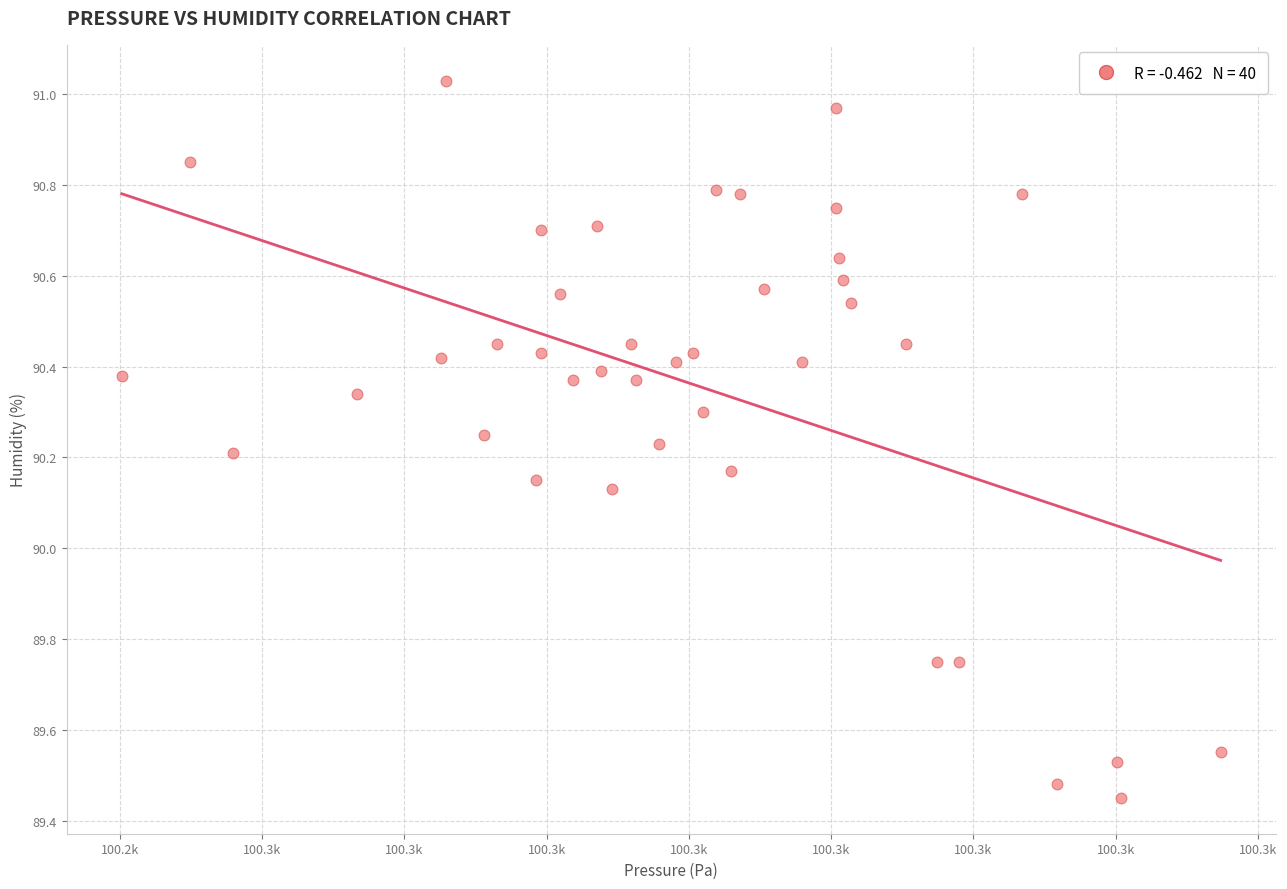

What is the range of X values (max minus min)?

38.6